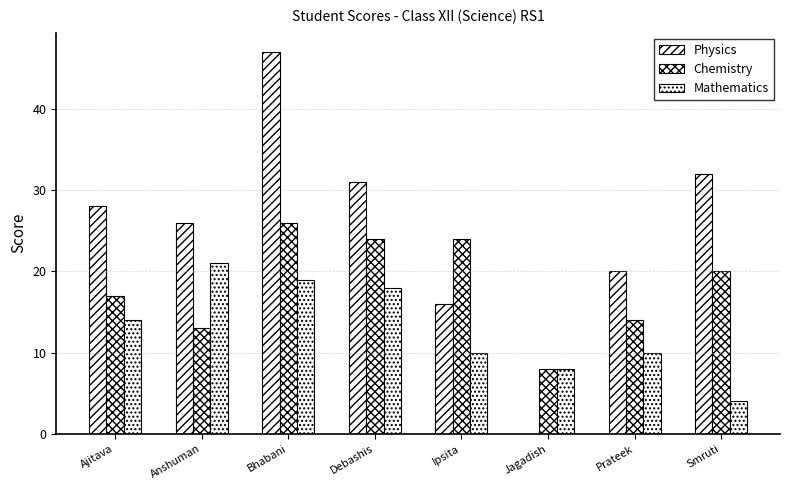

True or false: Physics has a value of 47 at Bhabani.

True